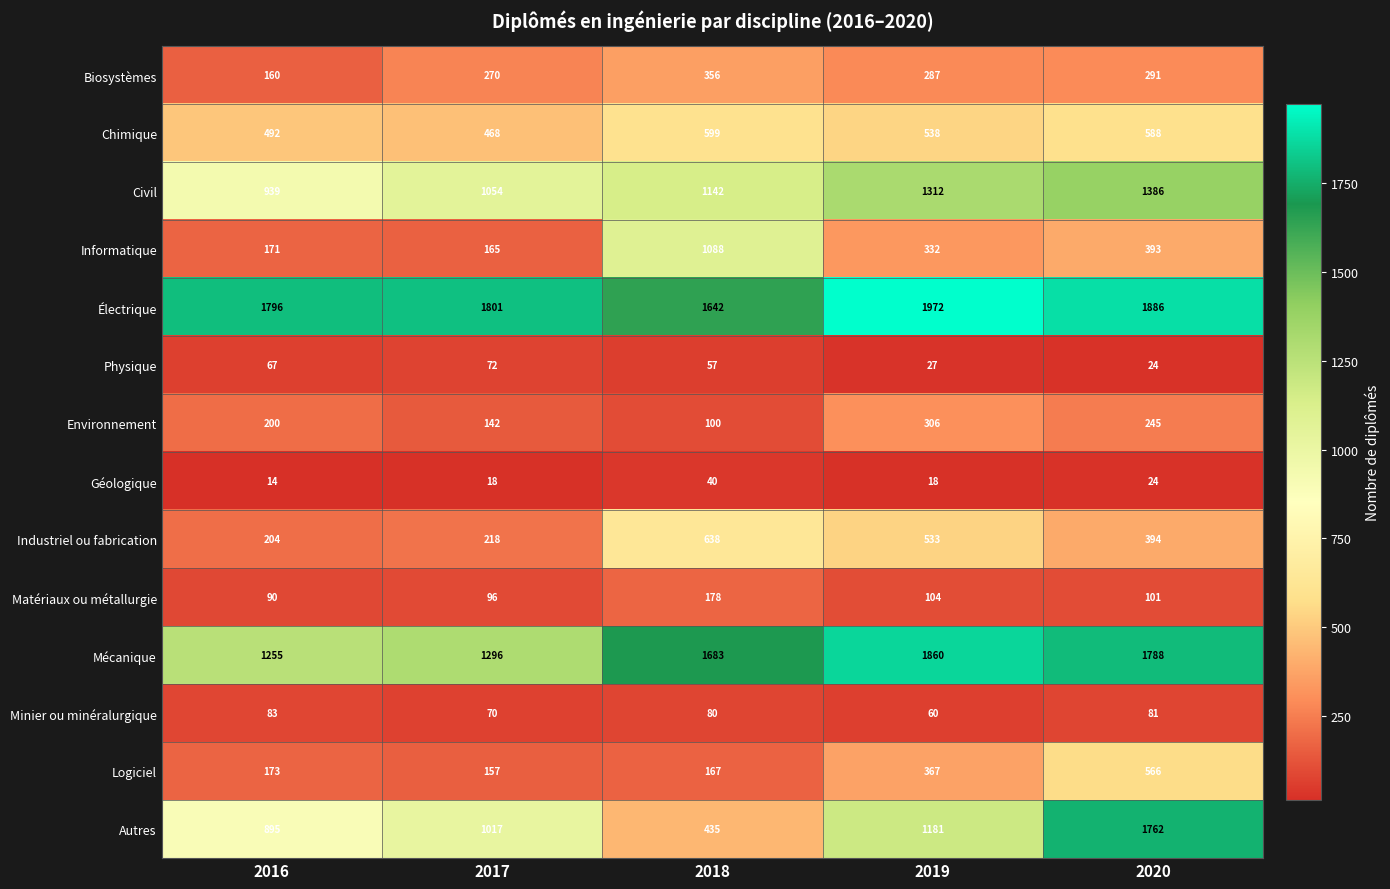

What is the difference between the highest and lowest values at 2019?

1954